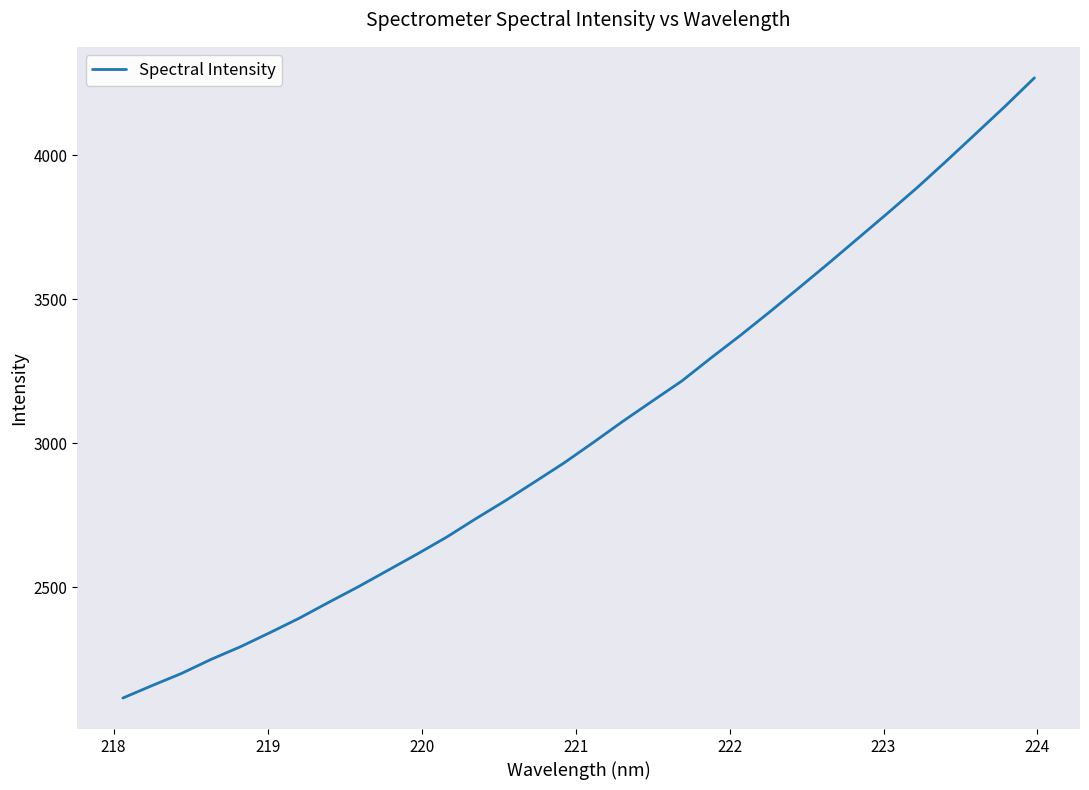

What is the maximum value shown in the chart?

4269.3